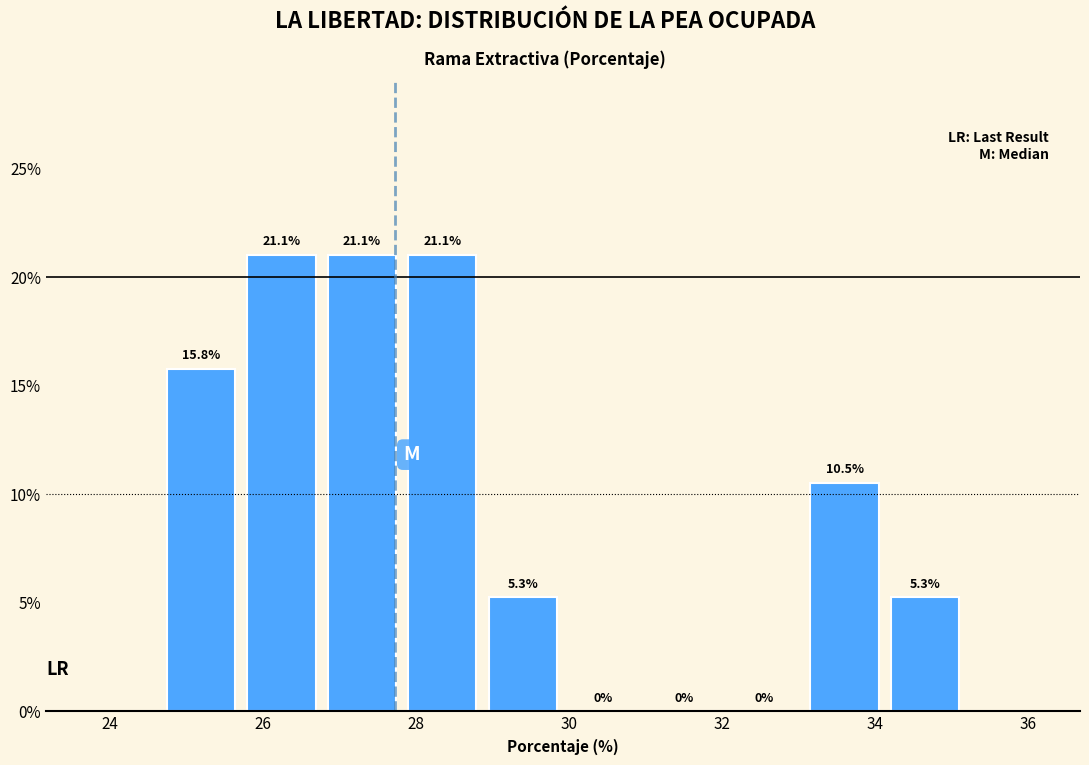

Reading left to right, transcribe this chart: for each bar, give the range it covers on the x-axis and its height. The bar edges are not printed on the chart, so give them approximately, as read against the axis.

24.6 to 25.8: 15.8
25.8 to 26.8: 21.1
26.8 to 27.8: 21.1
27.8 to 28.8: 21.1
28.8 to 30.0: 5.3
30.0 to 31.0: 0.0
31.0 to 32.0: 0.0
32.0 to 33.0: 0.0
33.0 to 34.2: 10.5
34.2 to 35.2: 5.3